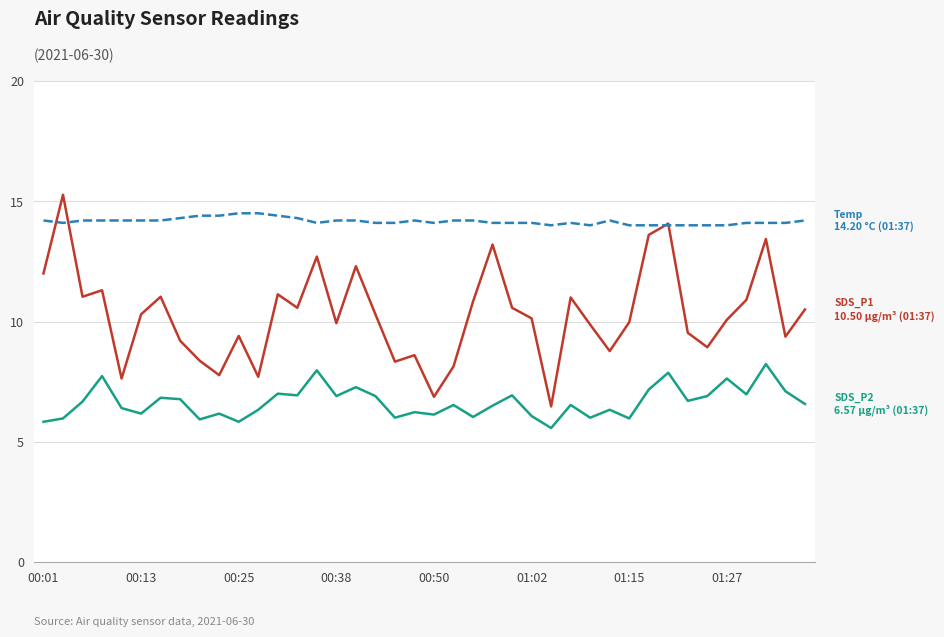

What is the greatest value displayed?

15.3